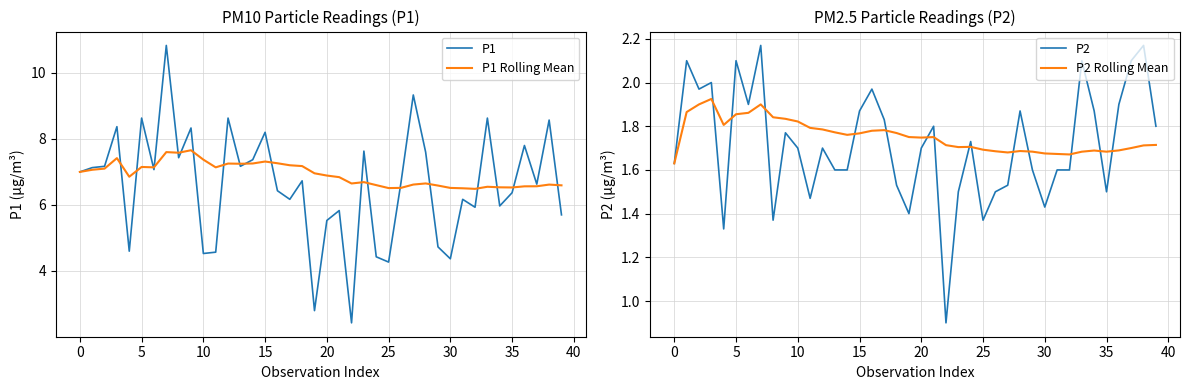

The value of P1 Rolling Mean at 15 is 7.3. True or false?

True